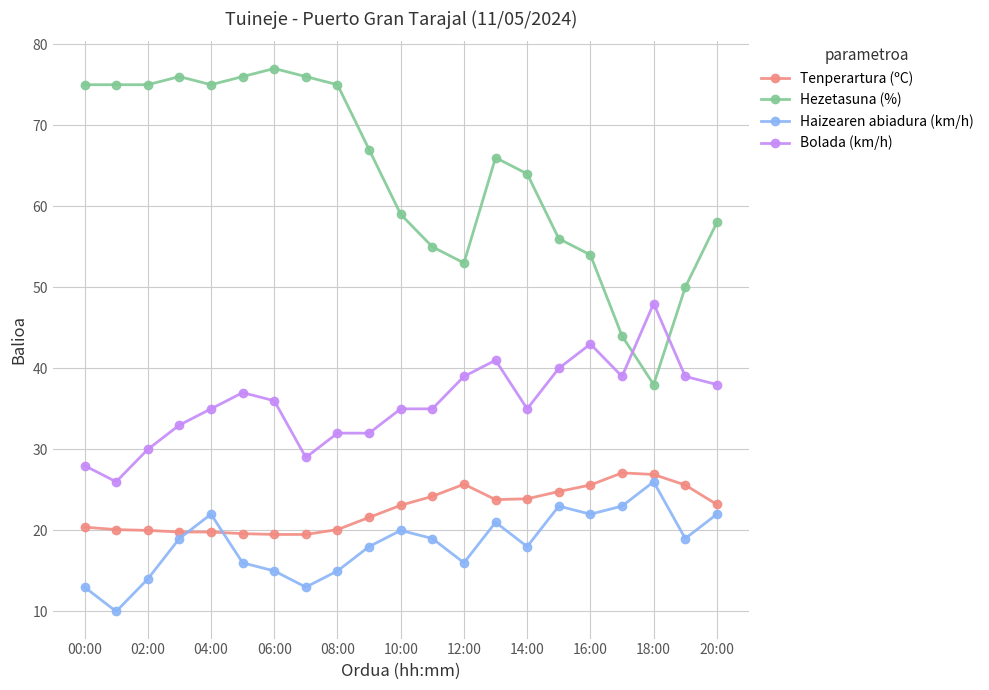

What is the difference between the maximum and minimum values in the Bolada (km/h) series?

22.0